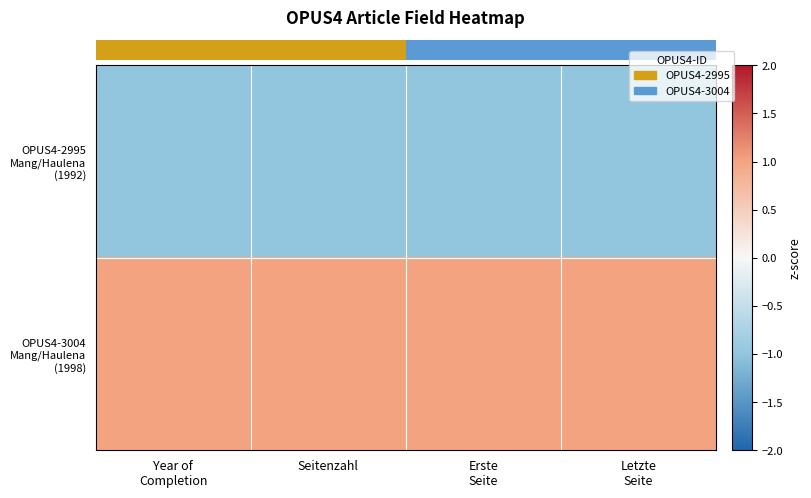

Which series has the largest range (max minus min)?

OPUS4-2995 Mang/Haulena (1992)